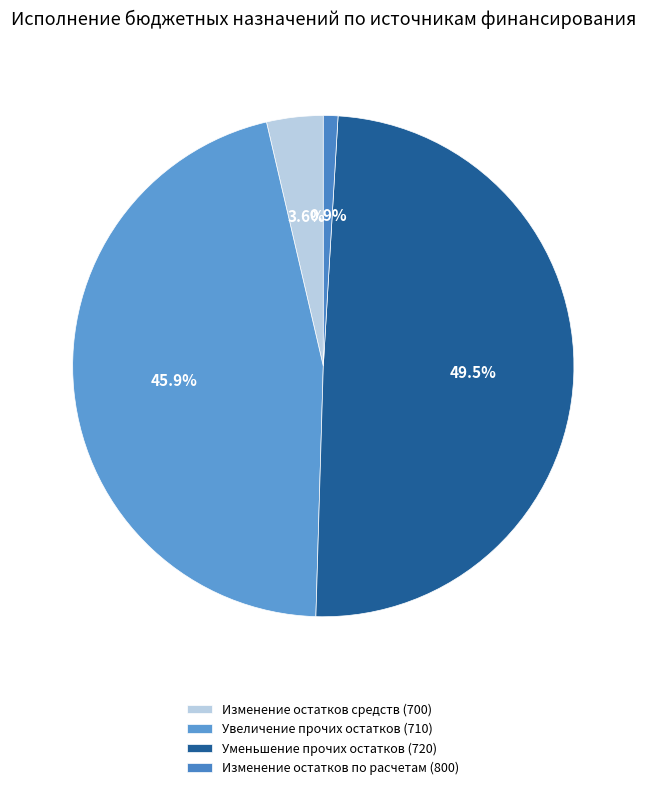

Which slice is the largest?

Уменьшение прочих остатков (720)